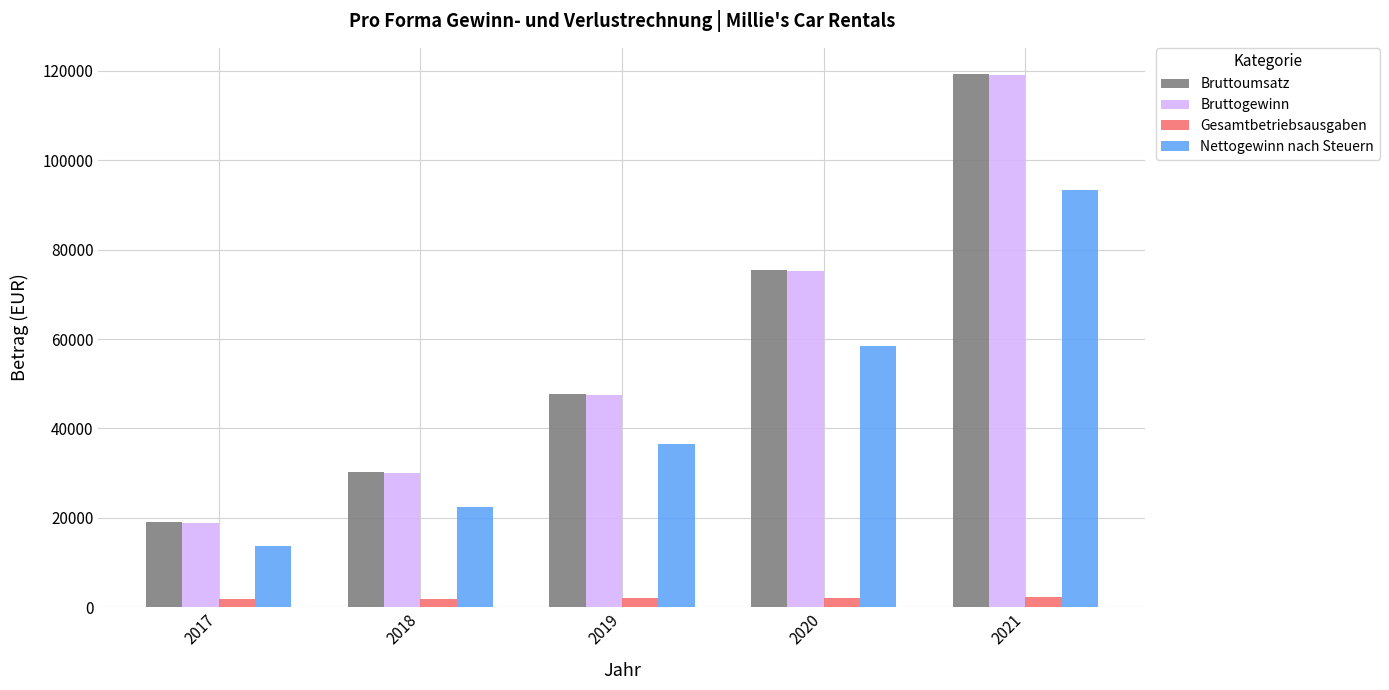

Rank the categories by Bruttoumsatz value from lowest to highest.

2017, 2018, 2019, 2020, 2021